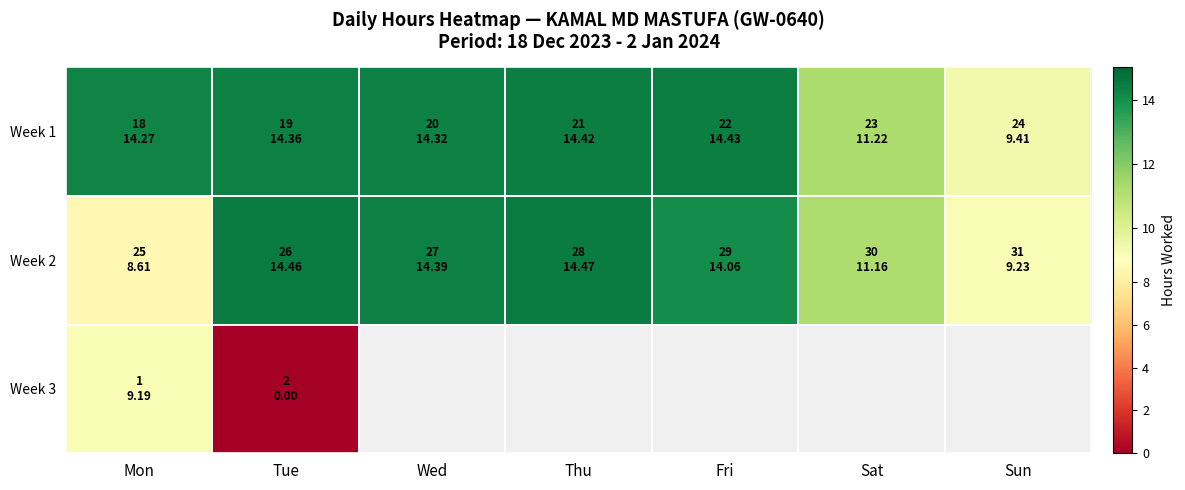

Rank the series by their average value, from lowest to highest.

Week 2, Week 3, Week 1